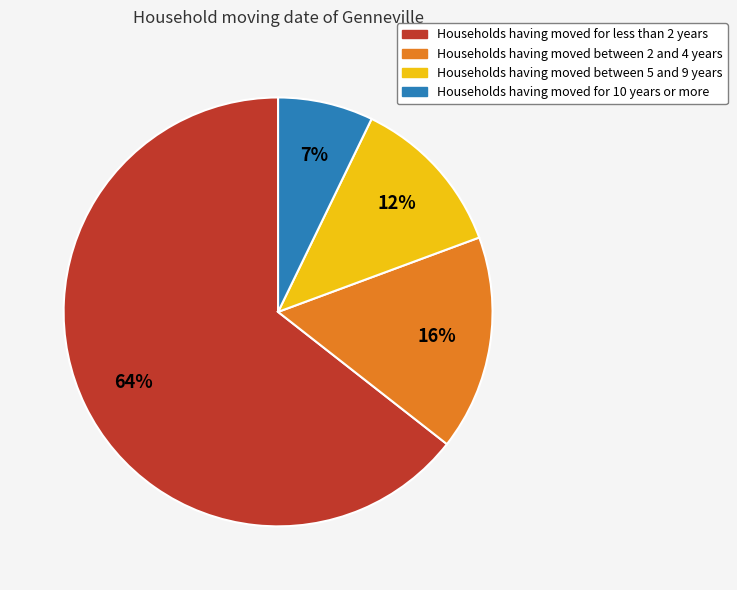

What is the largest slice in the pie chart?

Households having moved for less than 2 years